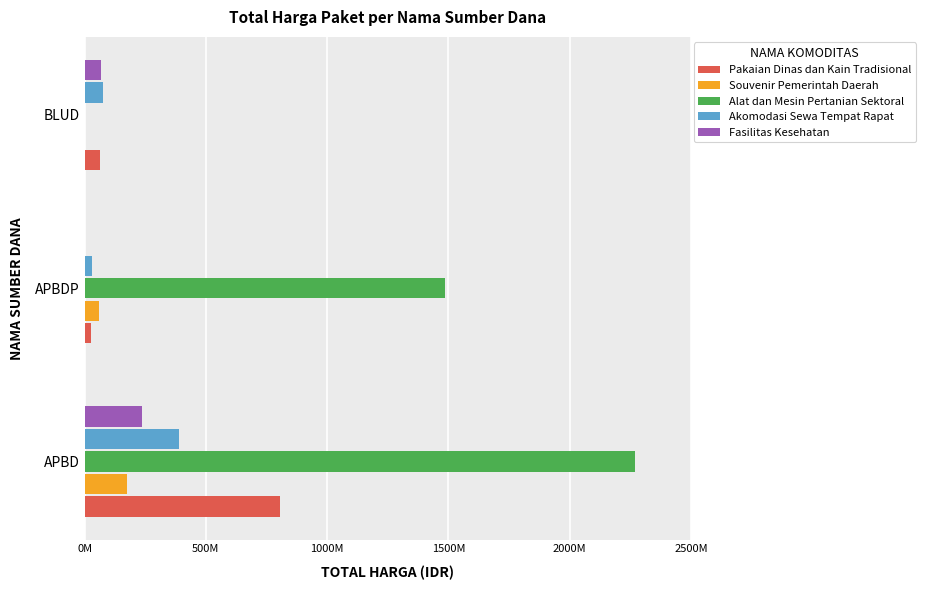

How many Akomodasi Sewa Tempat Rapat values are between 30800000 and 389470000?

3